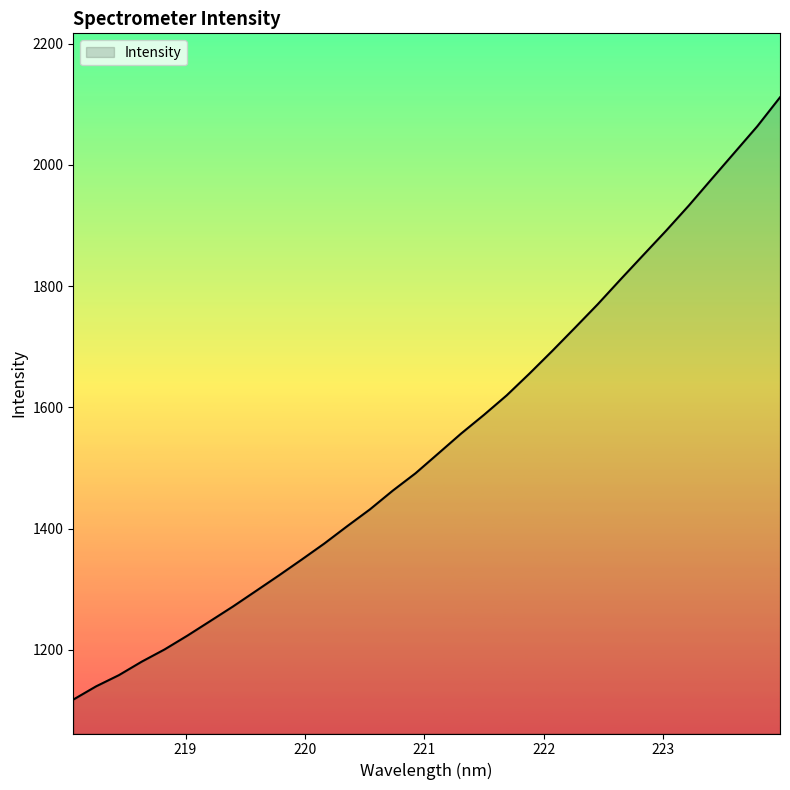

What is the sum of all values?

49469.2